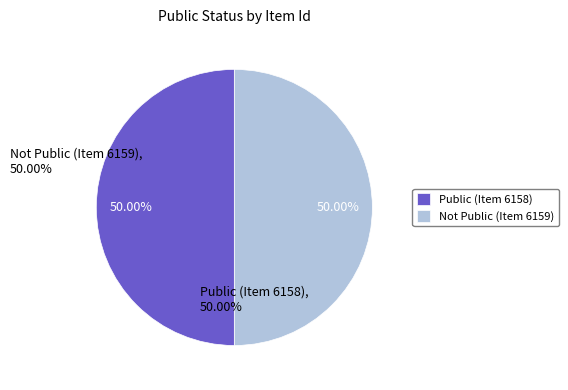

What is the ratio of the value at Not Public (Item 6159) to the value at Public (Item 6158)?

1.0